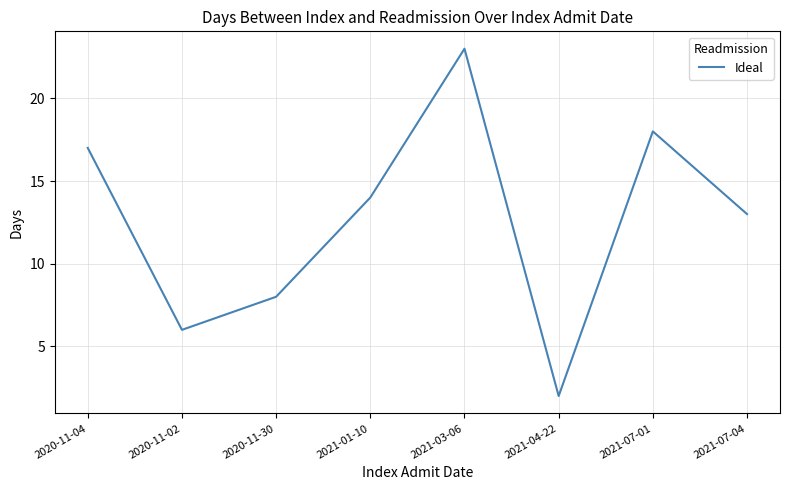

How many lines are shown in the chart?

1